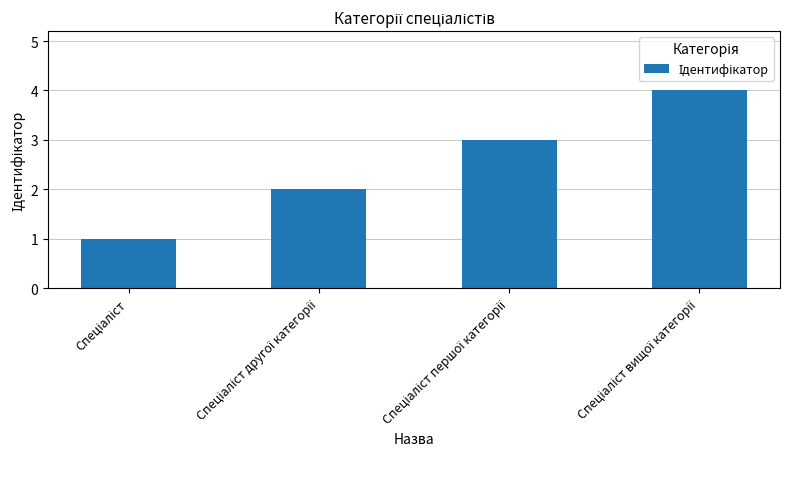

Reading left to right, what are all the values shown in this chart?

1	2	3	4